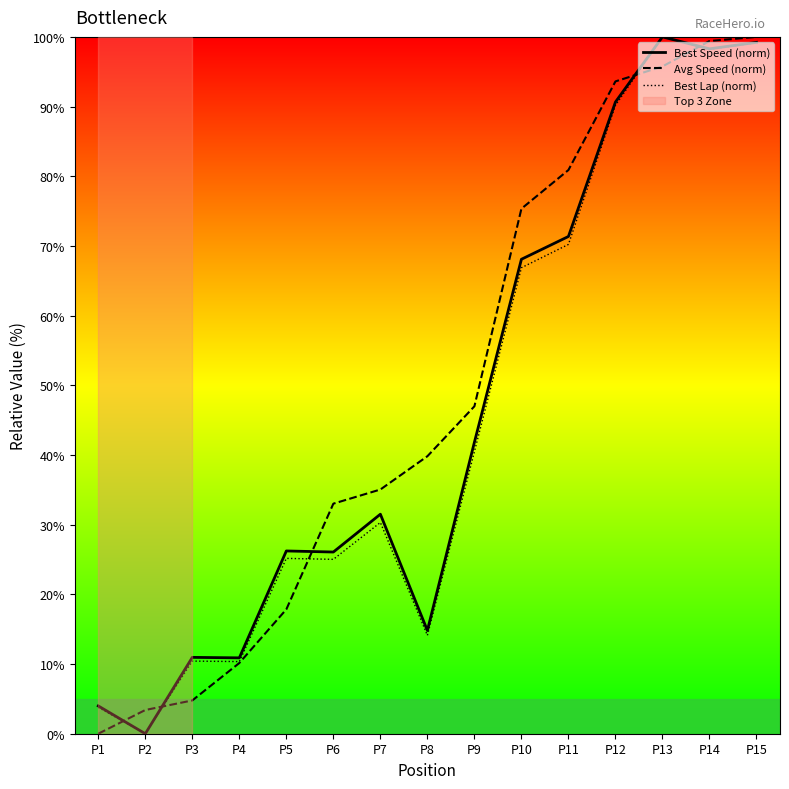

What is the difference between the highest and lowest values at P1?

4.0